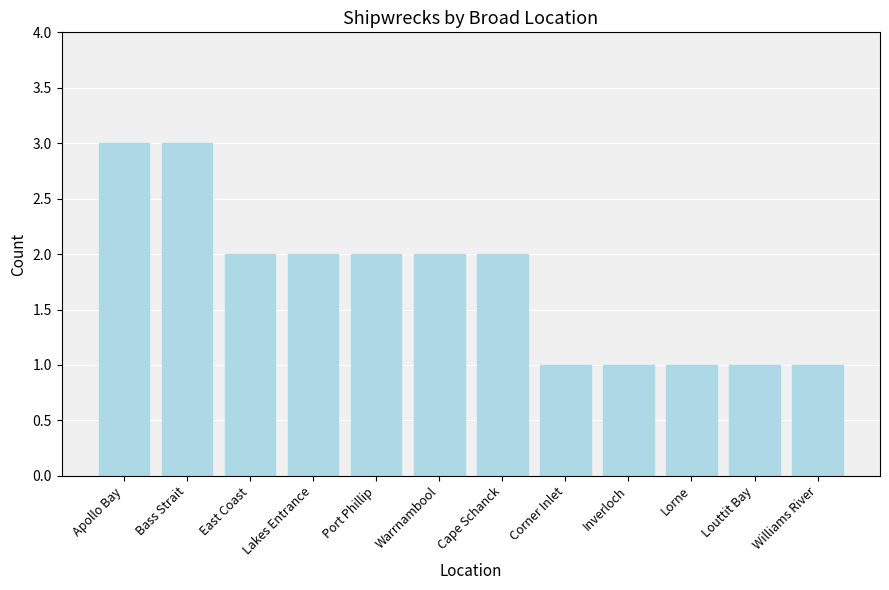

How many bars are there in total?

12